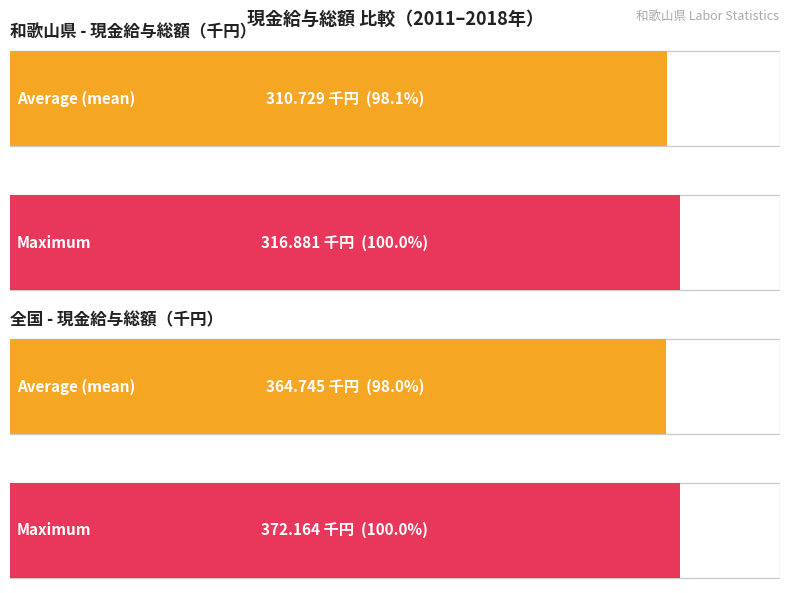

List the series in order of their overall mean, lowest first.

現金給与総額 和歌山県(千円), 現金給与総額 全国(千円)